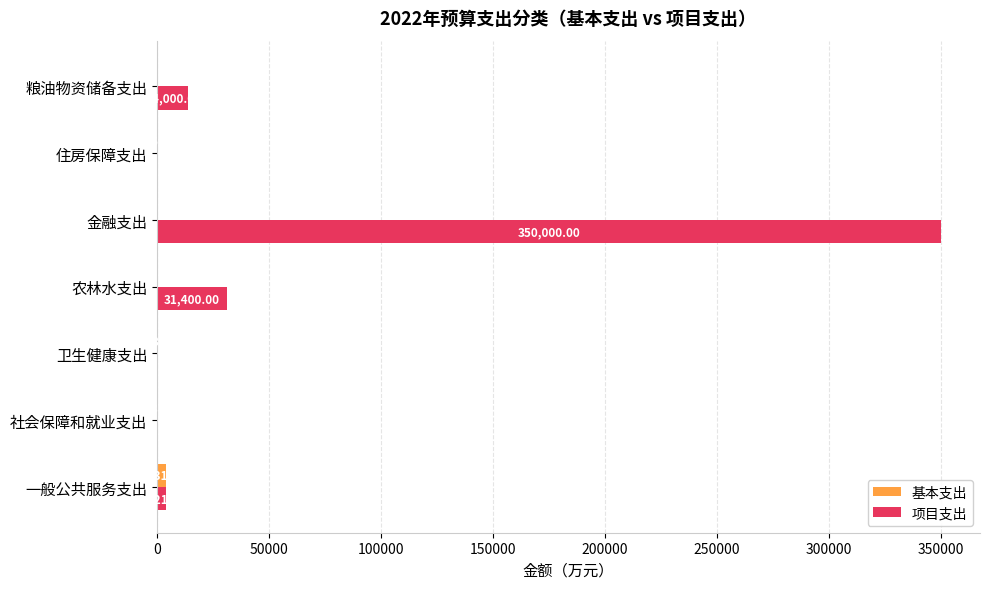

What is the sum of the 项目支出 values at 粮油物资储备支出 and 社会保障和就业支出?

14000.0